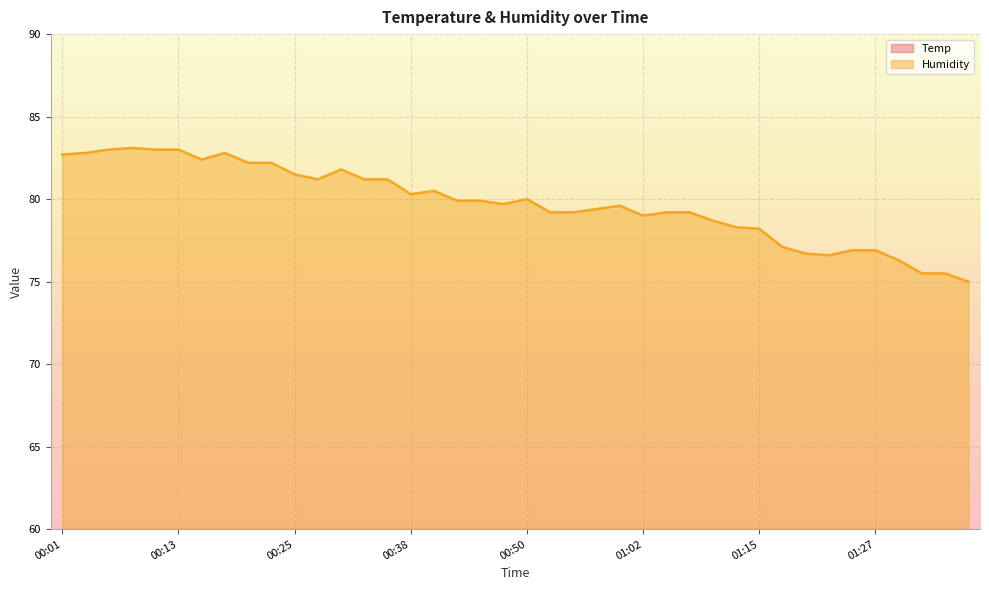

True or false: Temp has a value of 10.7 at 00:40.

False